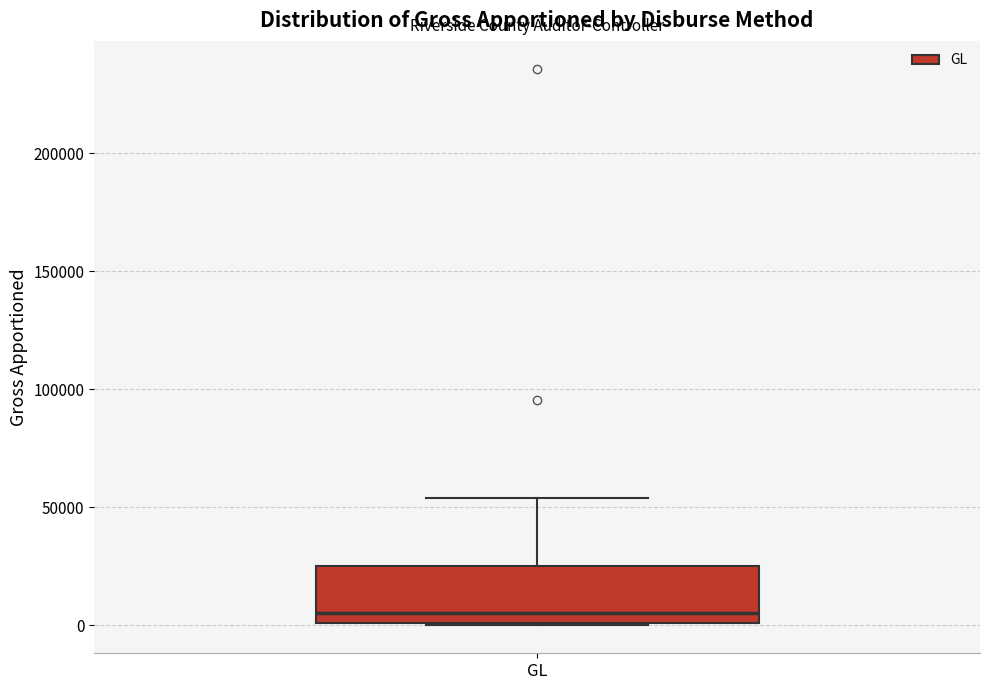

Read this box plot against the y-axis: the position of the median line, the range covered by the box, and the ends of both whiskers. The values are not printed on the chart, so give them approximately, as read against the axis.

median 5000, box 0 to 25000, whiskers 0 to 55000